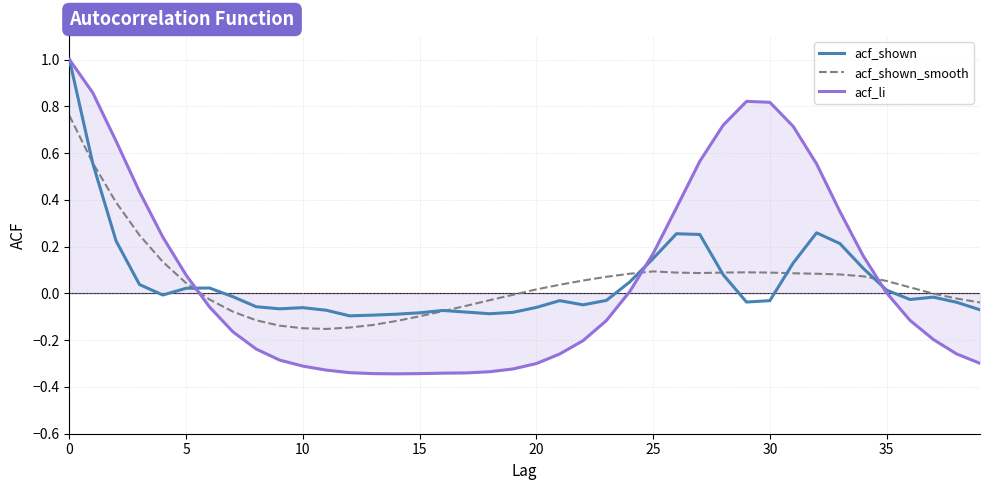

True or false: acf_shown and acf_shown_smooth cross at least once.

True